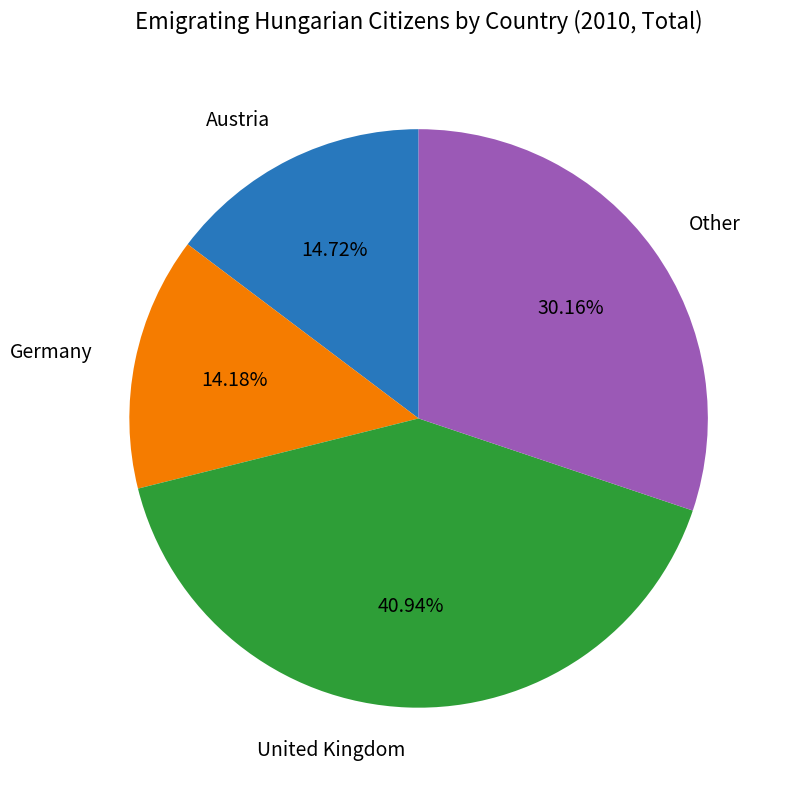

Is there any slice that represents more than half of the pie?

No